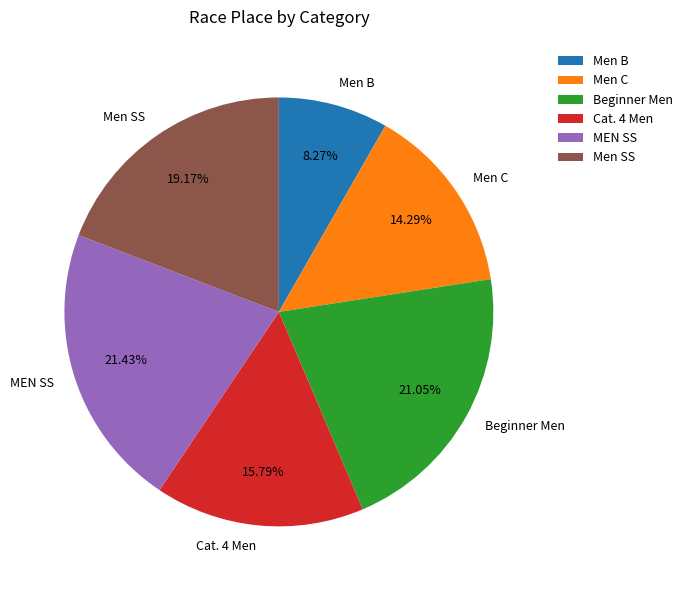

What is the ratio of the value at Beginner Men to the value at MEN SS?

1.0